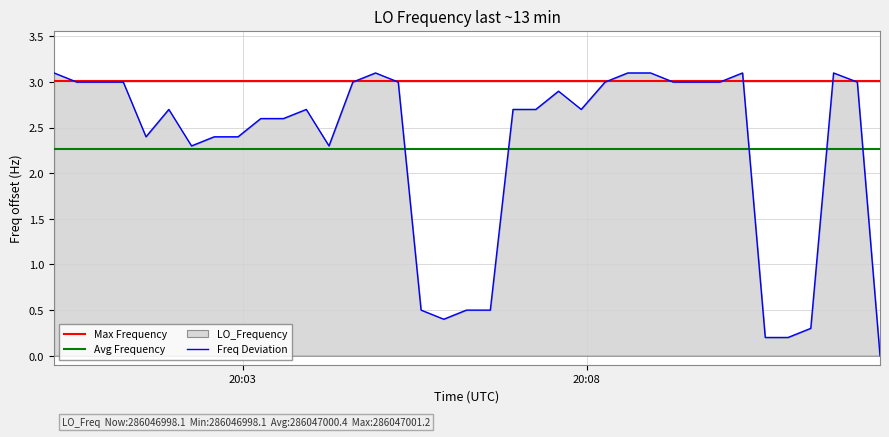

True or false: the data has more than 1 interior local peaks.

True